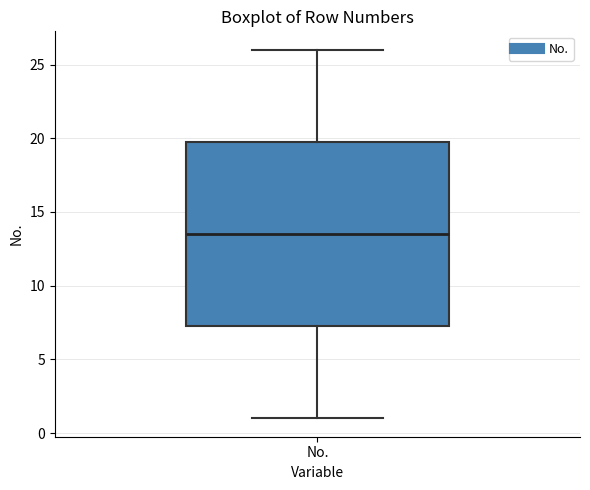

Transcribe this box plot: give where the median line is, the range the box spans, and where the two whiskers end, as read against the y-axis. The values are not printed on the chart, so give them approximately, as read against the axis.

median 13.5, box 7.5 to 20.0, whiskers 1.0 to 26.0